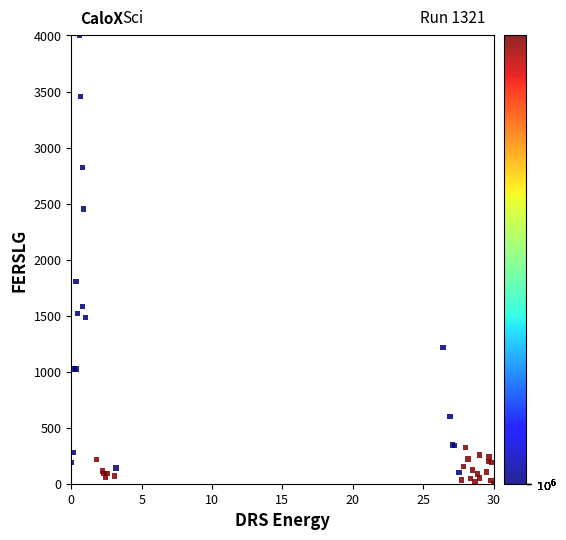

What Y value in the scatter plot is closest to 2000?

1803.8